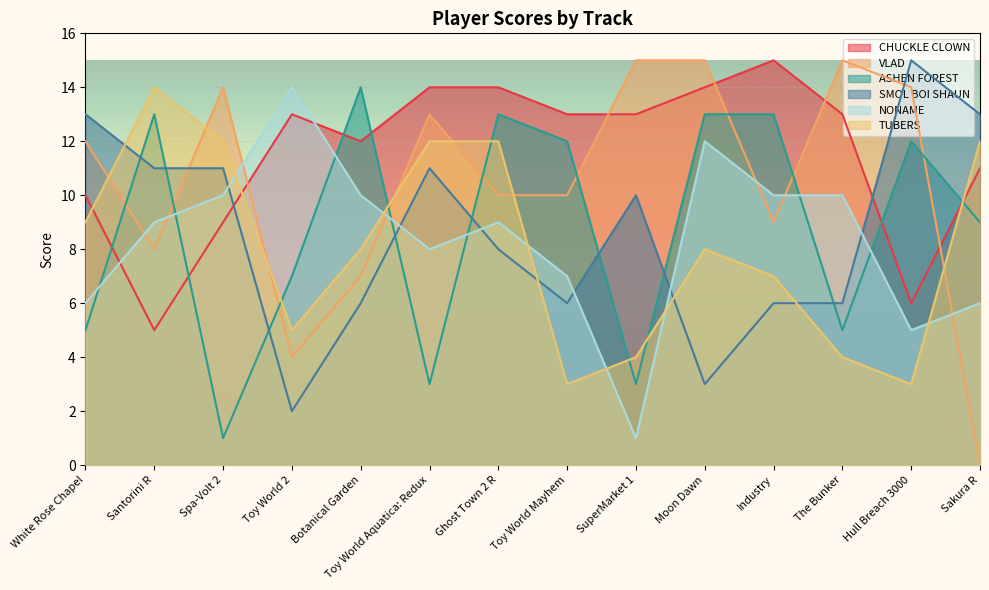

What position from the right is Toy World Mayhem?

7